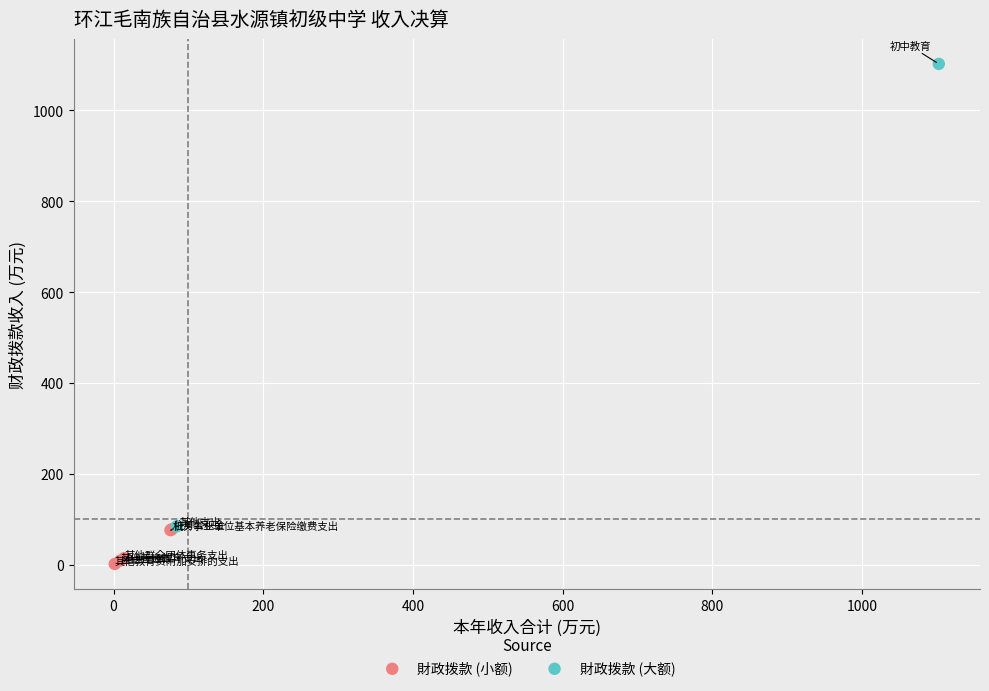

Which series contains the lowest Y value?

財政拨款 (小额)